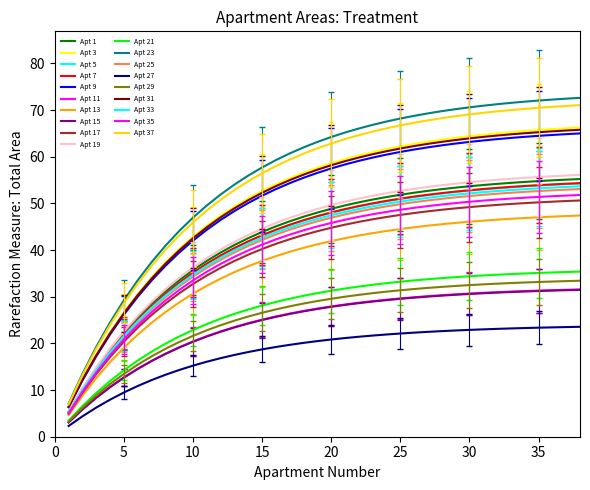

Is this an area chart (filled region under the line)?

No